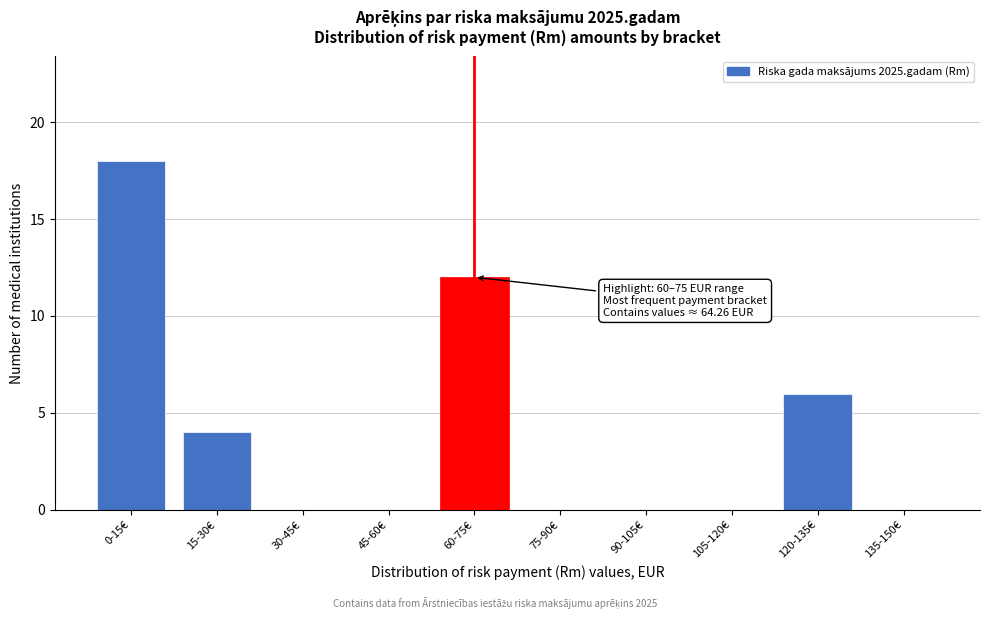

Reading right to left, what are all the values shown in this chart?

135-150€=0	120-135€=6	105-120€=0	90-105€=0	75-90€=0	60-75€=12	45-60€=0	30-45€=0	15-30€=4	0-15€=18